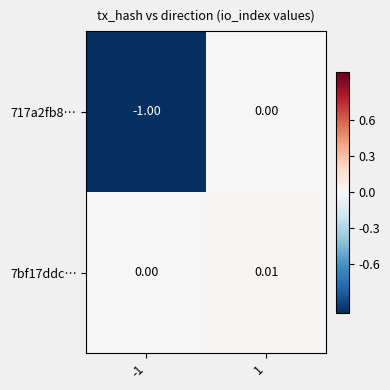

Is the value of 717a2fb8… at -1 greater than the value of 7bf17ddc… at -1?

No